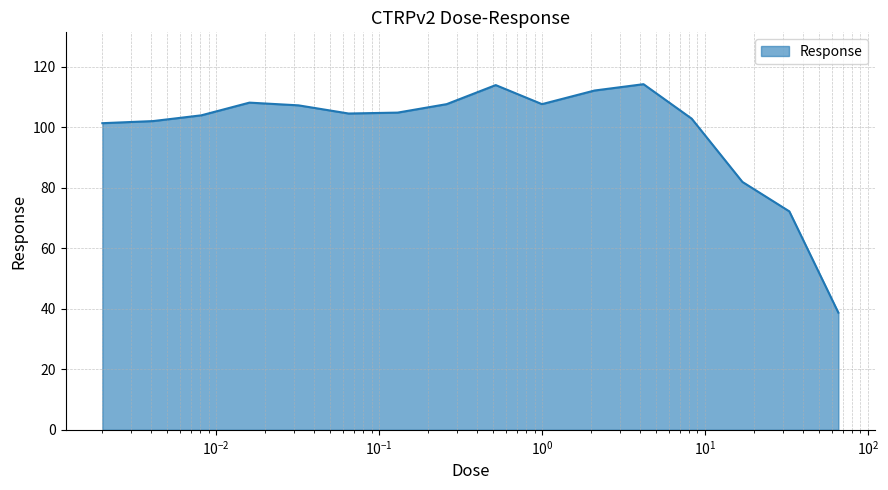

What is the minimum value shown in the chart?

38.7